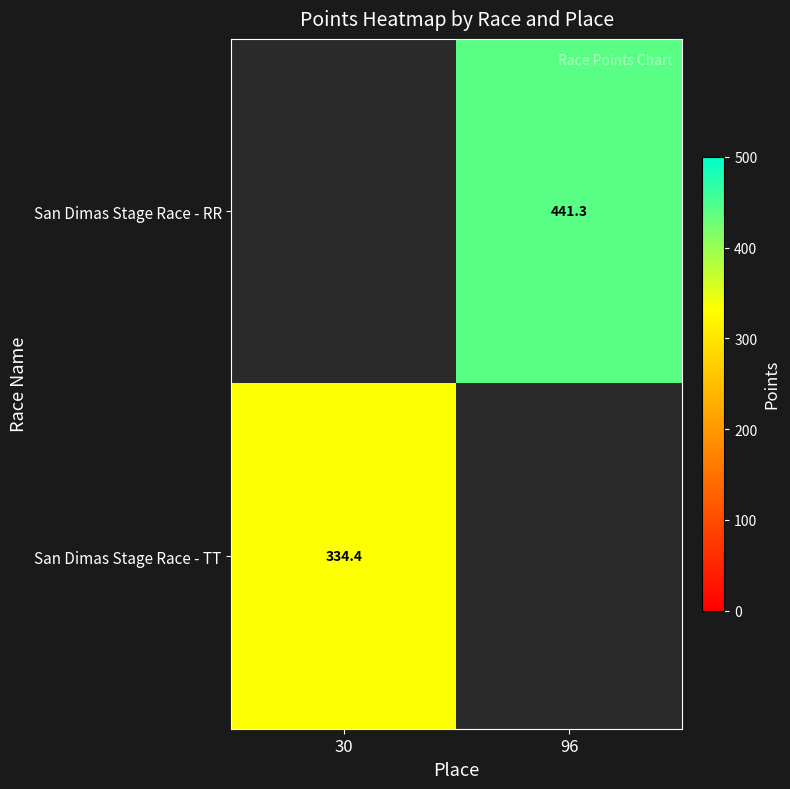

The value of San Dimas Stage Race - RR at 96 is 441.3. True or false?

True